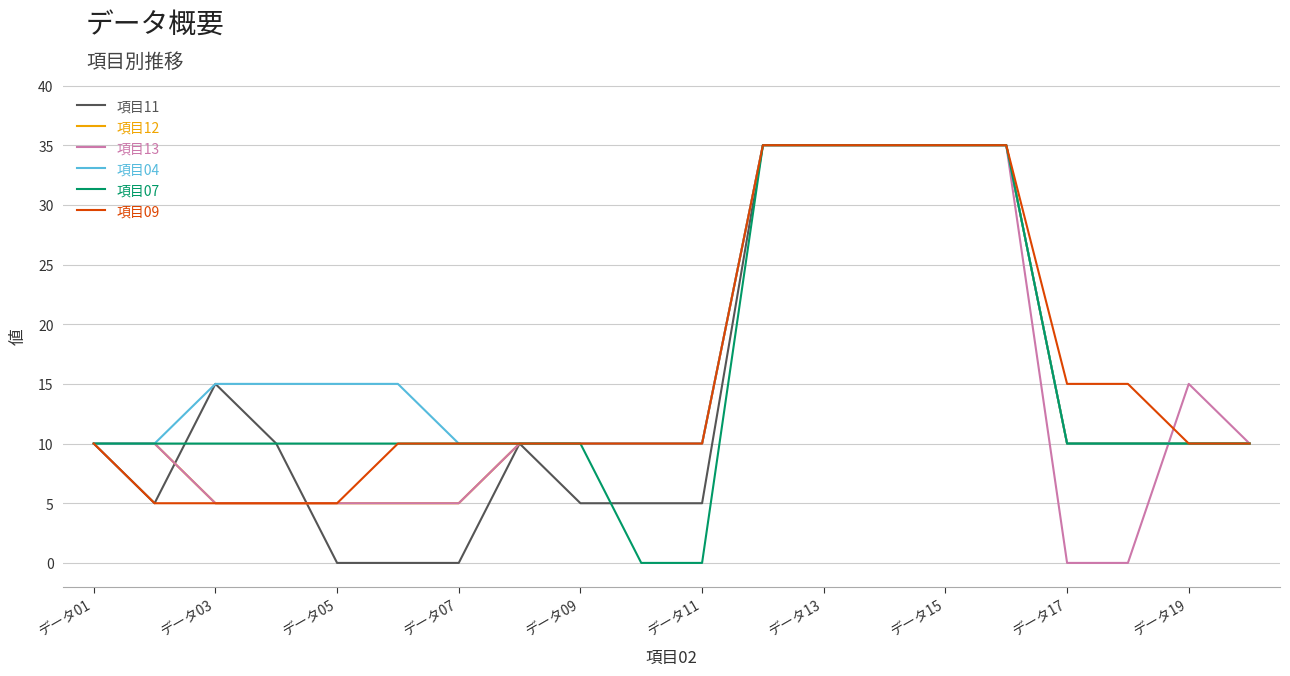

What is the greatest value displayed?

35